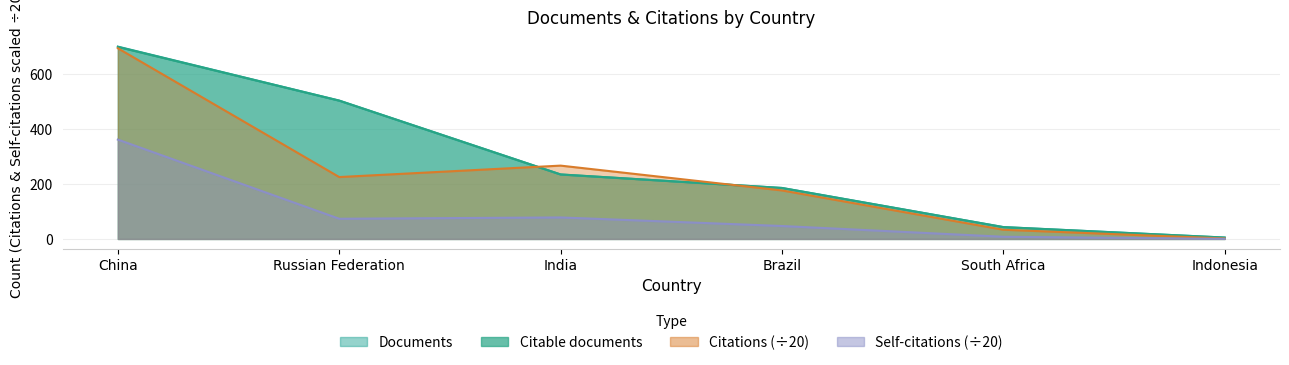

Where is Citable documents nearest to the value 351?

India